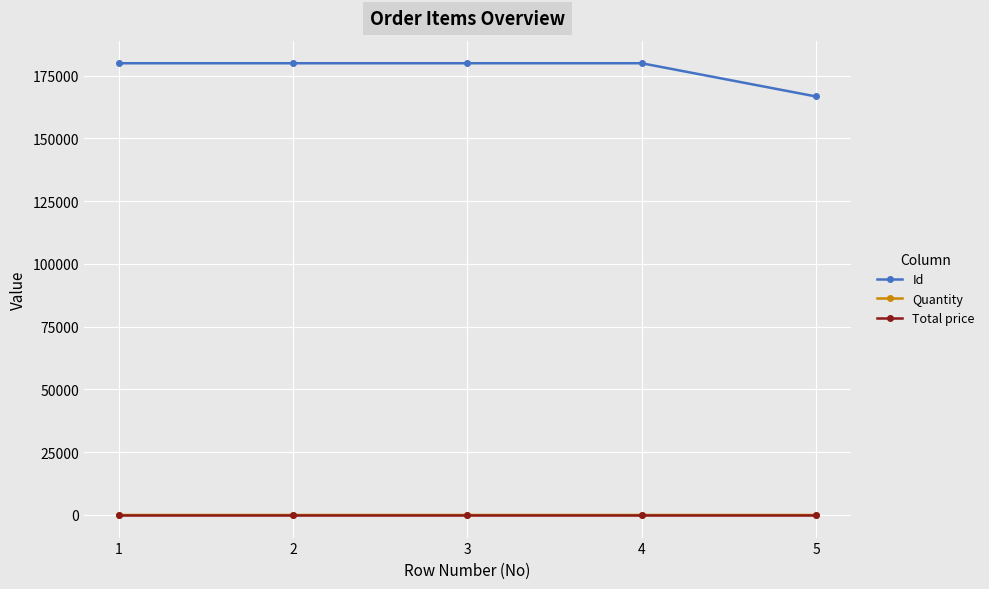

The value of Id at 1 is 111521. True or false?

False